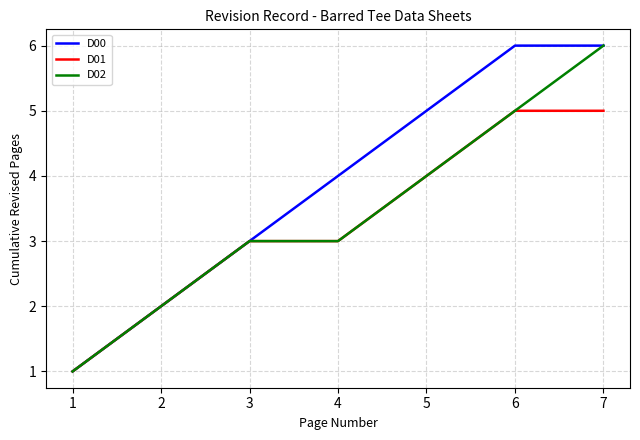

At which category is the sum across all series the highest?

7